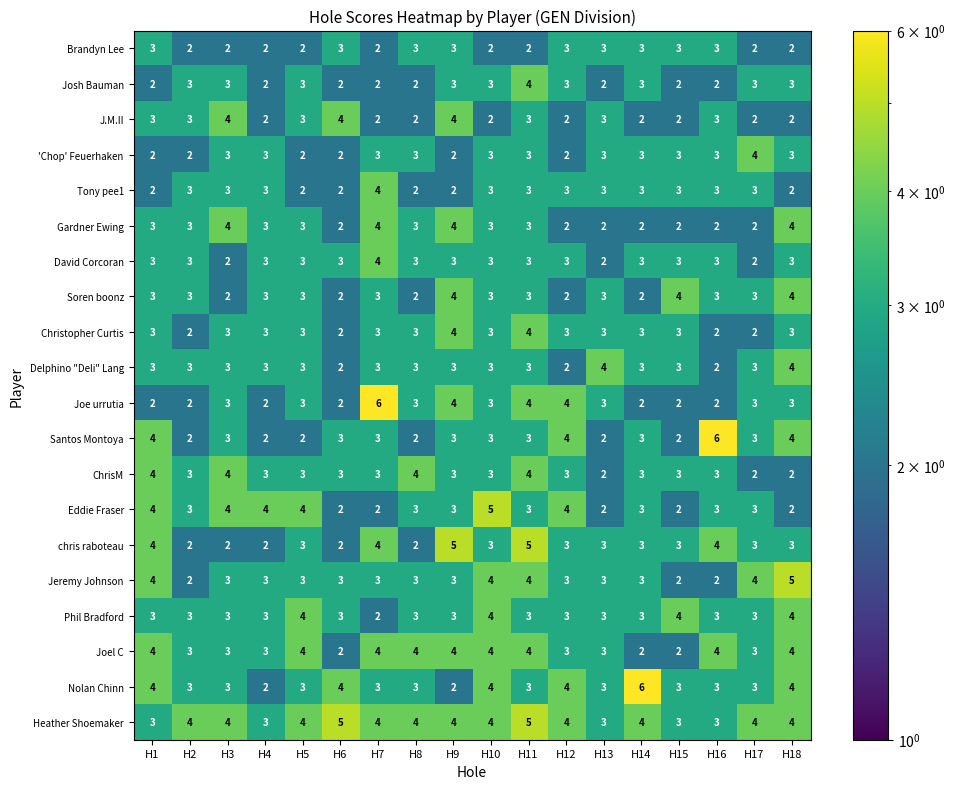

What is the sum of the Joel C values at H16 and H9?

8